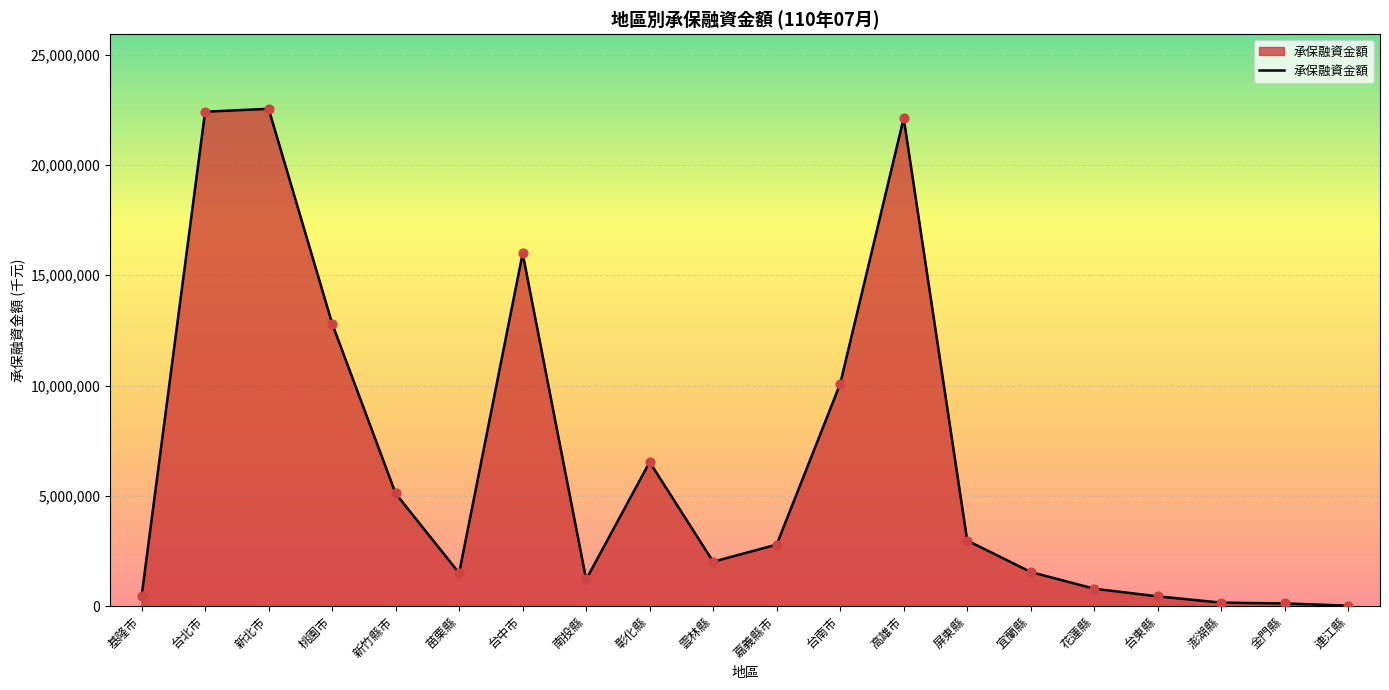

Between 台東縣 and 澎湖縣, which is larger?

台東縣